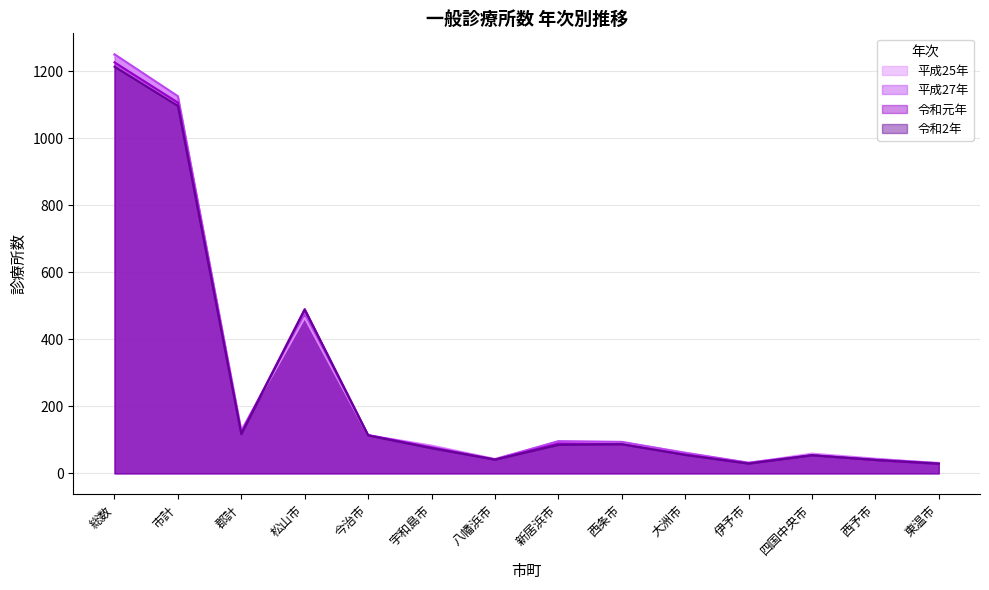

Is it true that 平成27年 equals 10 at 伊予市?

False